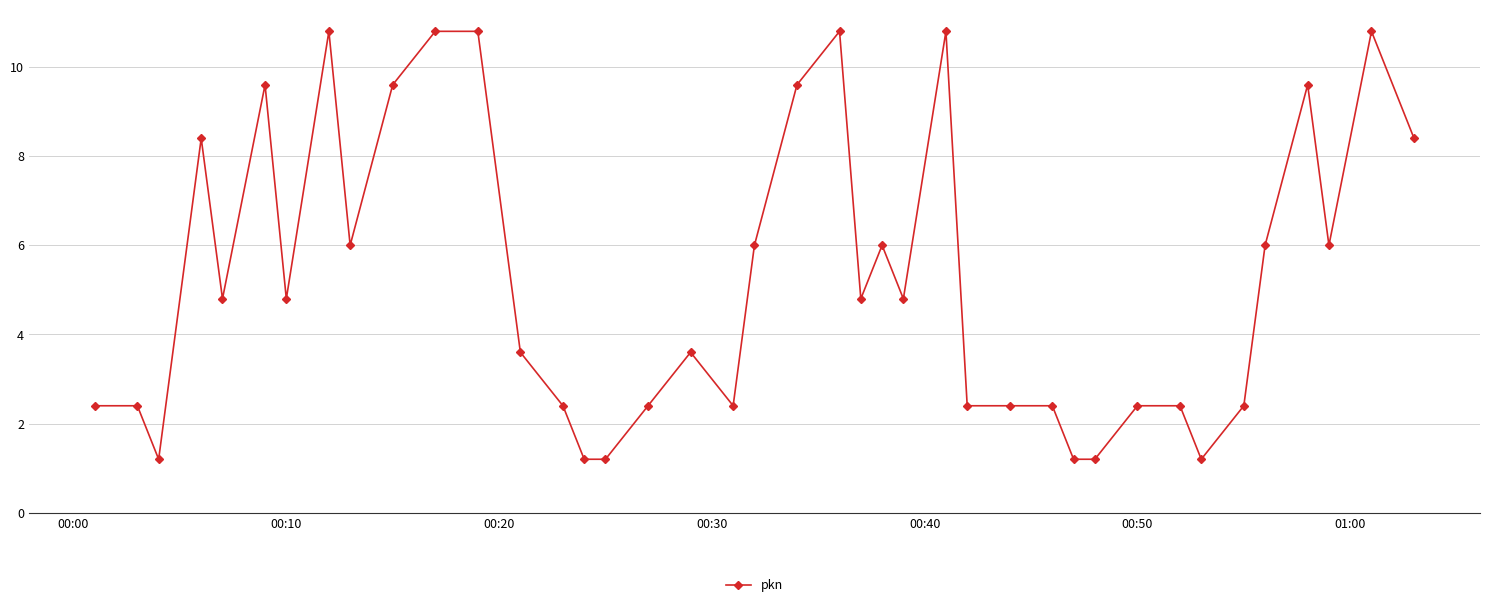

What is the value of the 31st point from the left?

1.2